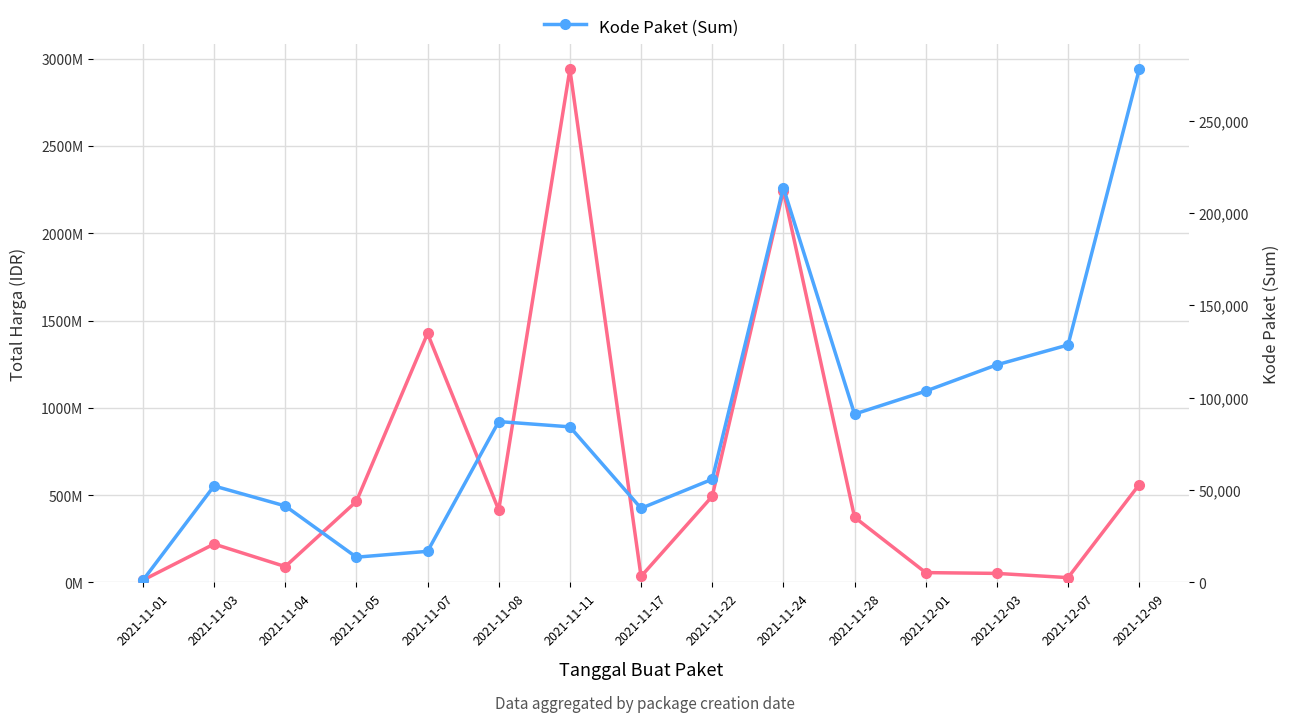

At which label is Kode Paket (Sum) closest to 139416?

2021-12-07